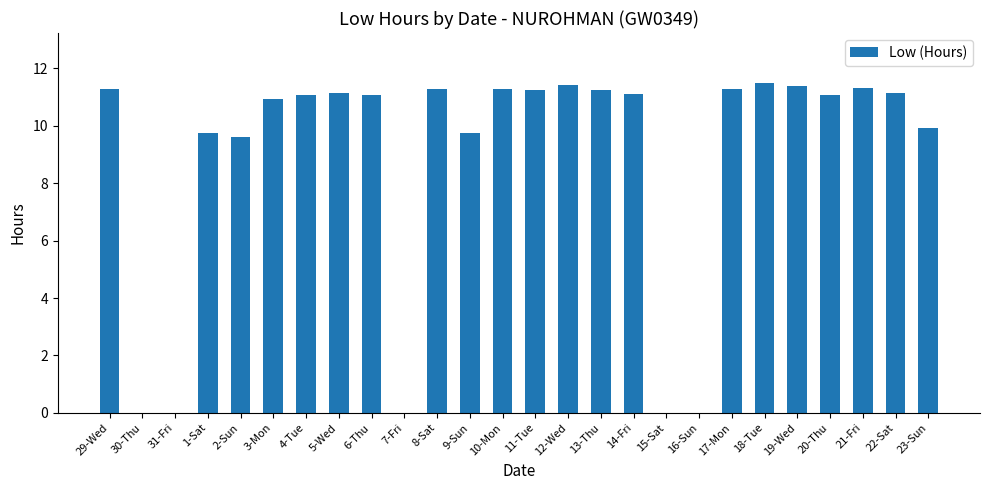

What is the greatest value displayed?

11.5